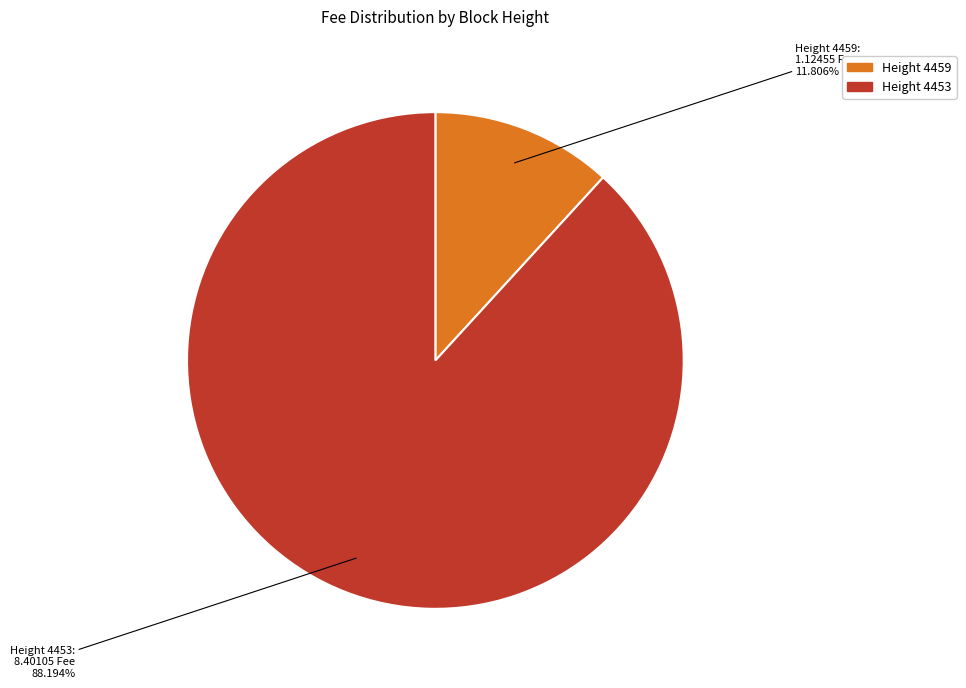

Which category has the biggest portion of the pie?

Height 4453